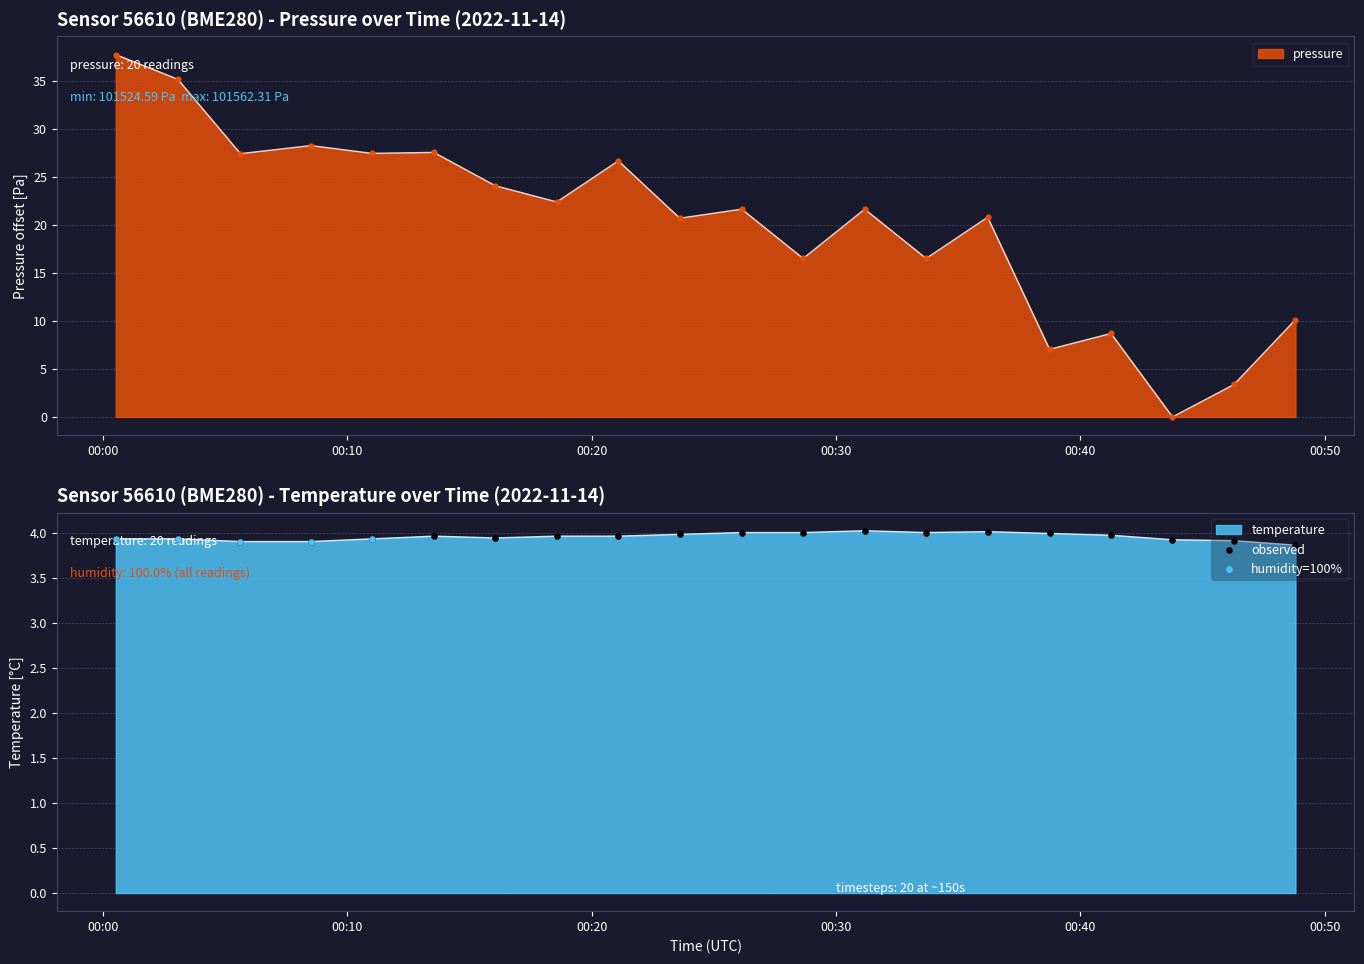

What is the total value across all series at 00:00?

41.7